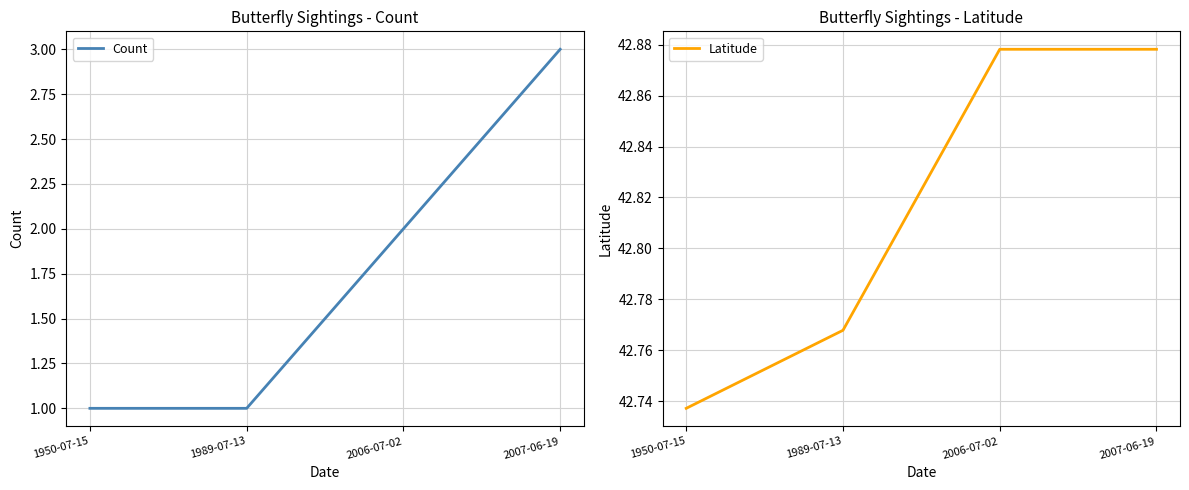

At which category does the chart reach its minimum across all series?

1950-07-15